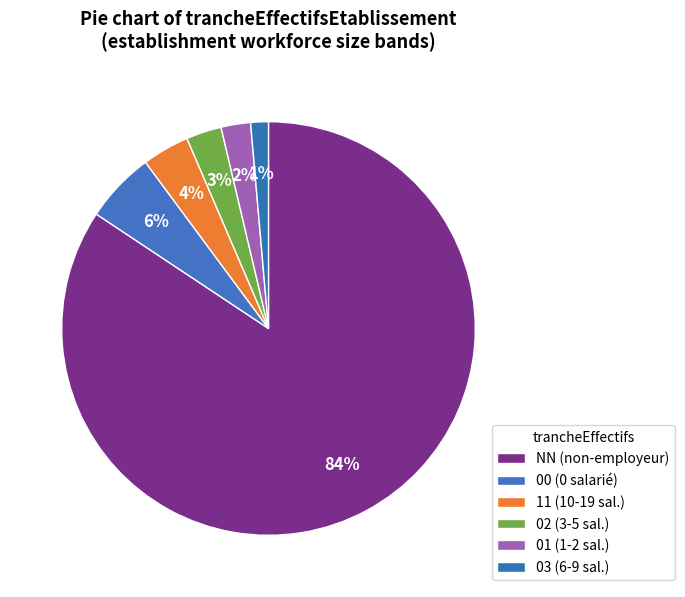

How many slices are in this pie chart?

6